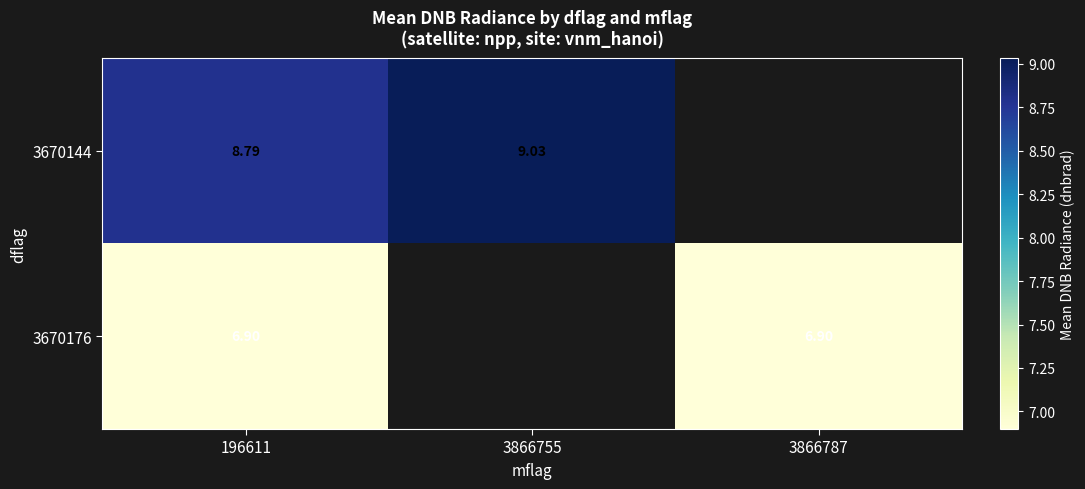

Is it true that 3670176 equals 4.1 at 3866787?

False